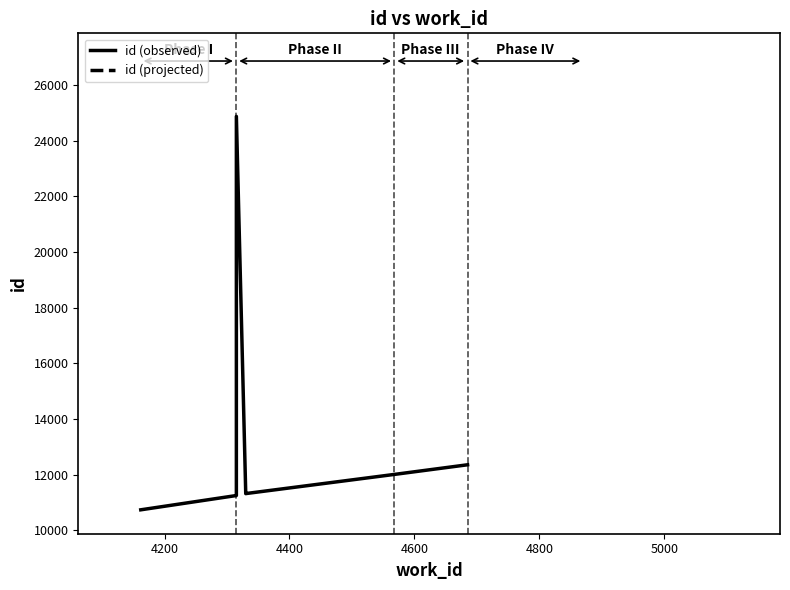

Does the chart have visible grid lines?

No